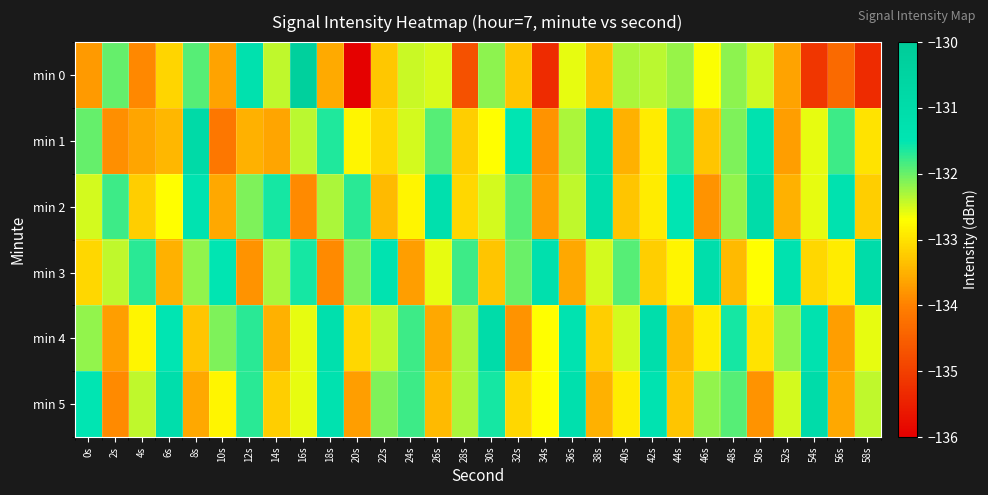

Rank the series at 4s from highest to lowest value.

min 3, min 5, min 4, min 2, min 1, min 0